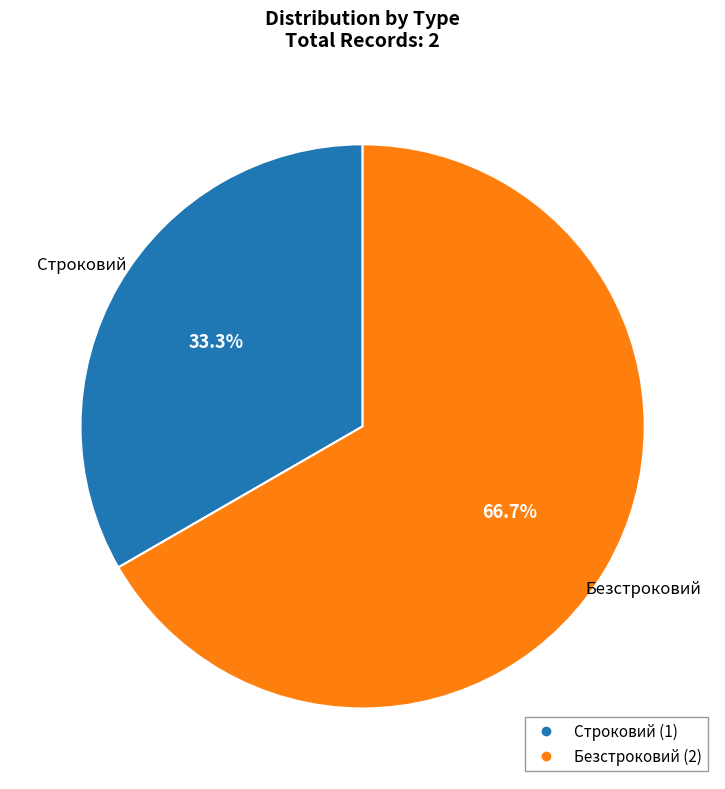

Between Безстроковий and Строковий, which is larger?

Безстроковий